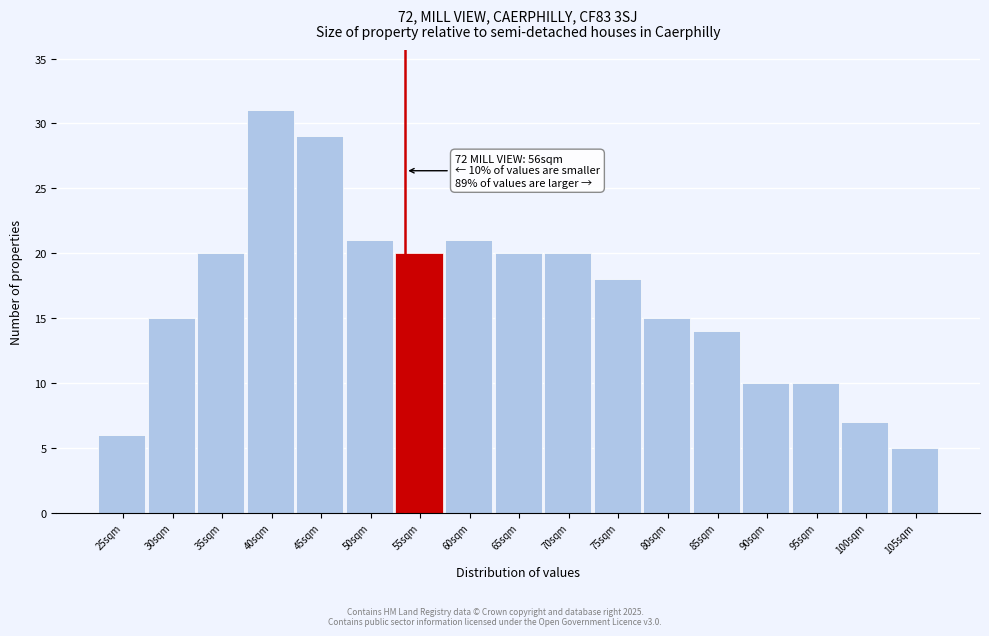

Reading left to right, extract all data points from this chart.

25sqm=6	30sqm=15	35sqm=20	40sqm=31	45sqm=29	50sqm=21	55sqm=20	60sqm=21	65sqm=20	70sqm=20	75sqm=18	80sqm=15	85sqm=14	90sqm=10	95sqm=10	100sqm=7	105sqm=5